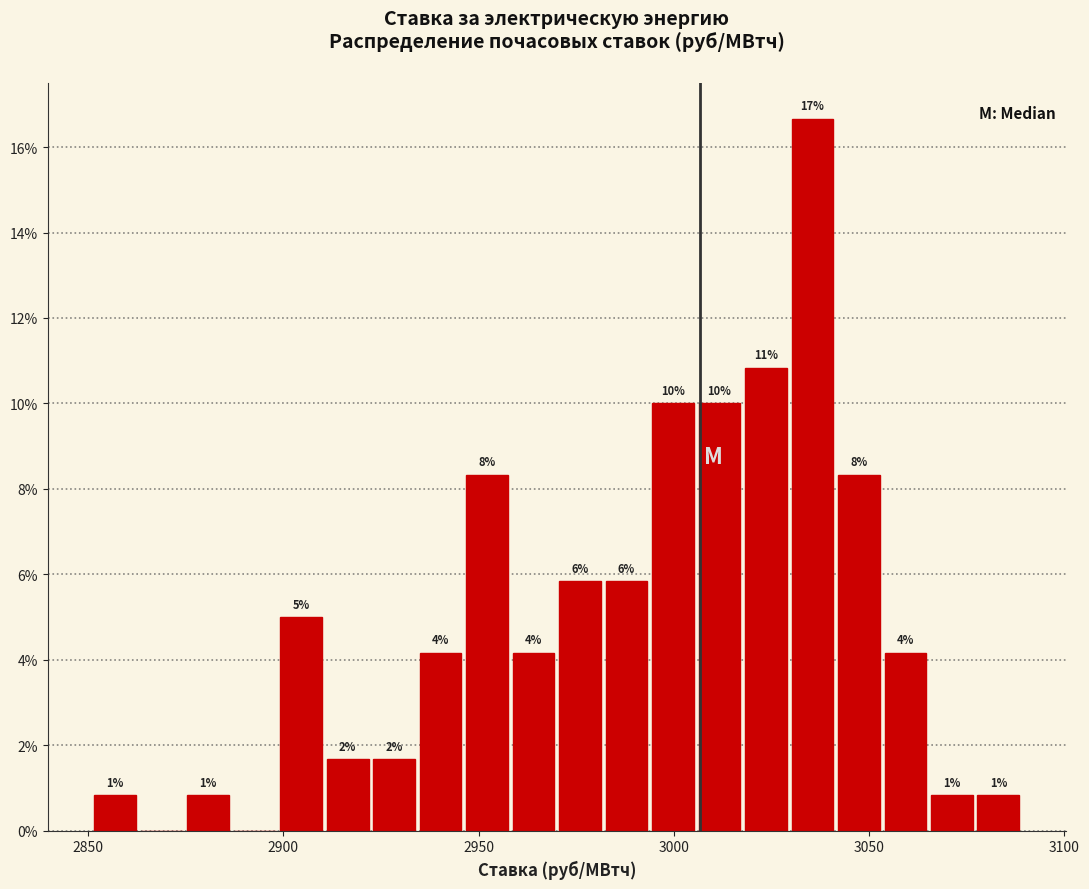

Read against the x-axis, roughly where is the centre of the tallest bar?

3035